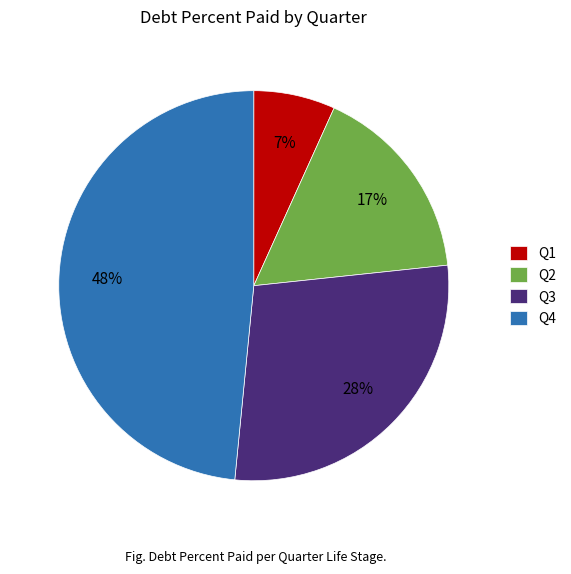

To the nearest percent, what portion does Q3 represent?

28%